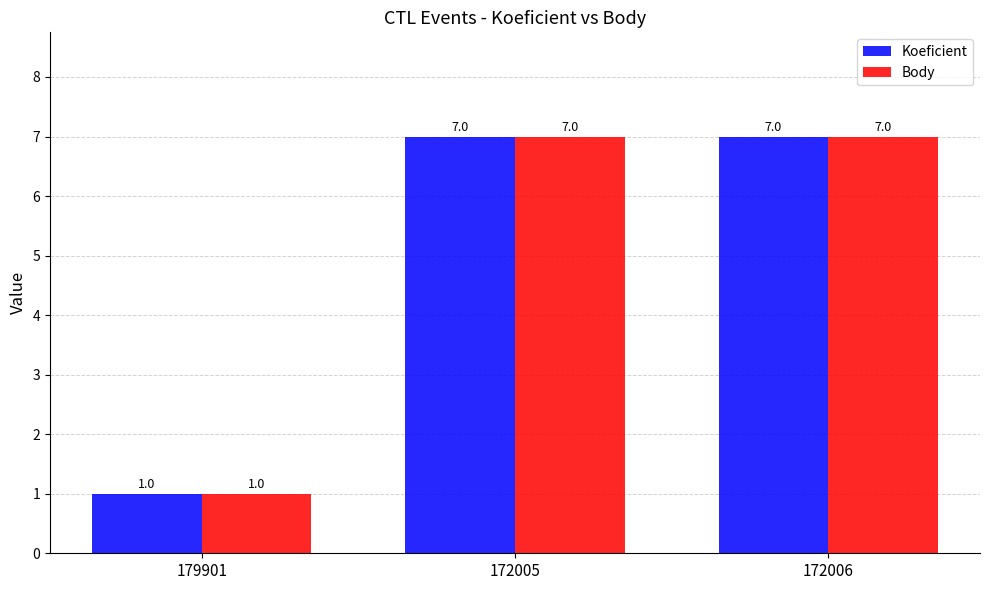

What is the total value across all series at 172006?

14